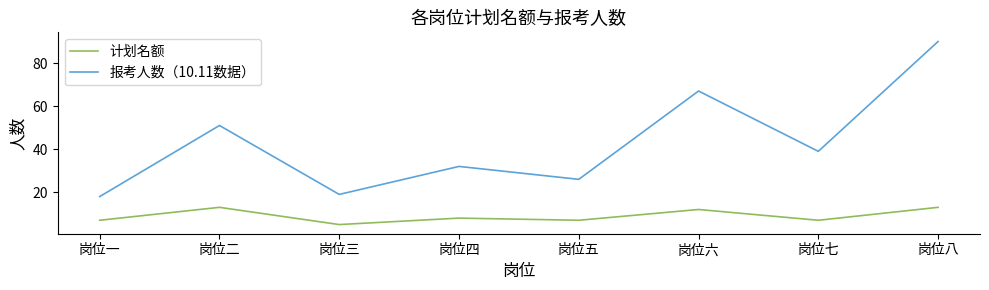

At which label does 计划名额 first exceed 8?

岗位二